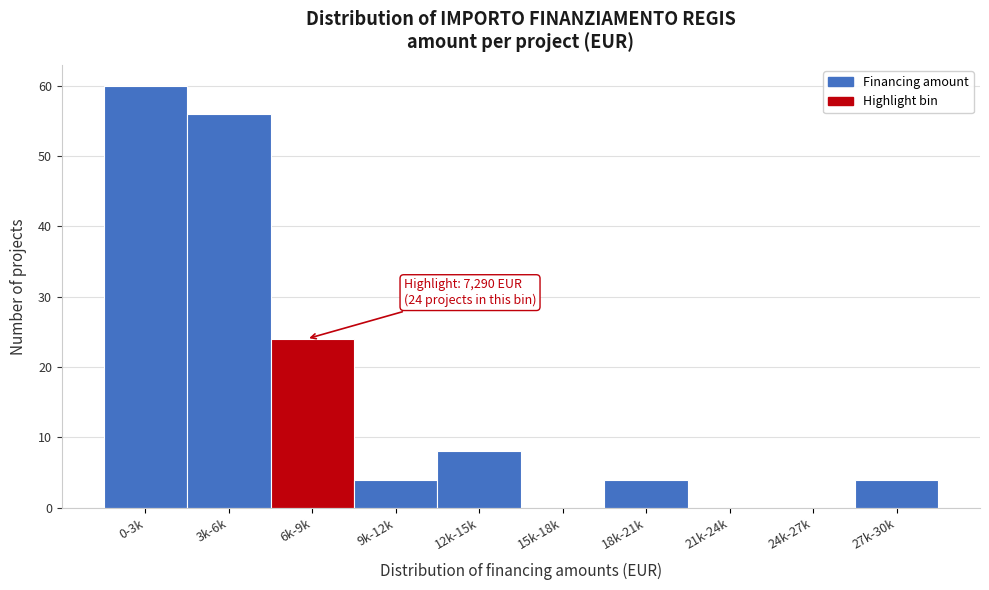

Reading right to left, what are all the values shown in this chart?

27k-30k=4	24k-27k=0	21k-24k=0	18k-21k=4	15k-18k=0	12k-15k=8	9k-12k=4	6k-9k=24	3k-6k=56	0-3k=60